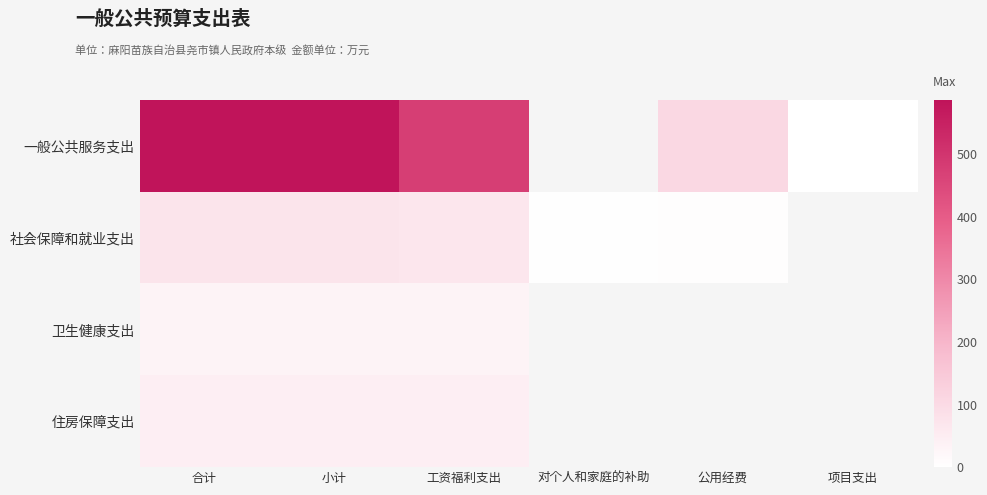

List the series in order of their overall mean, highest first.

一般公共服务支出, 社会保障和就业支出, 卫生健康支出, 住房保障支出